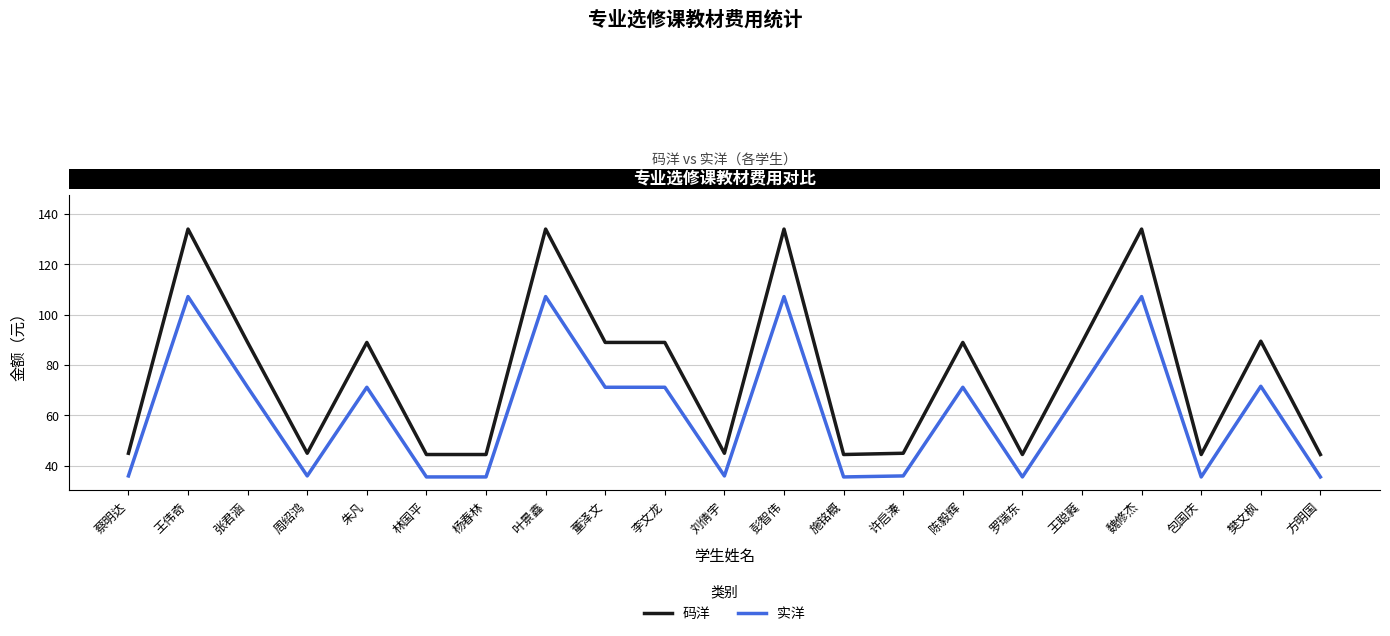

What is the average value of the 实洋 series?

61.2